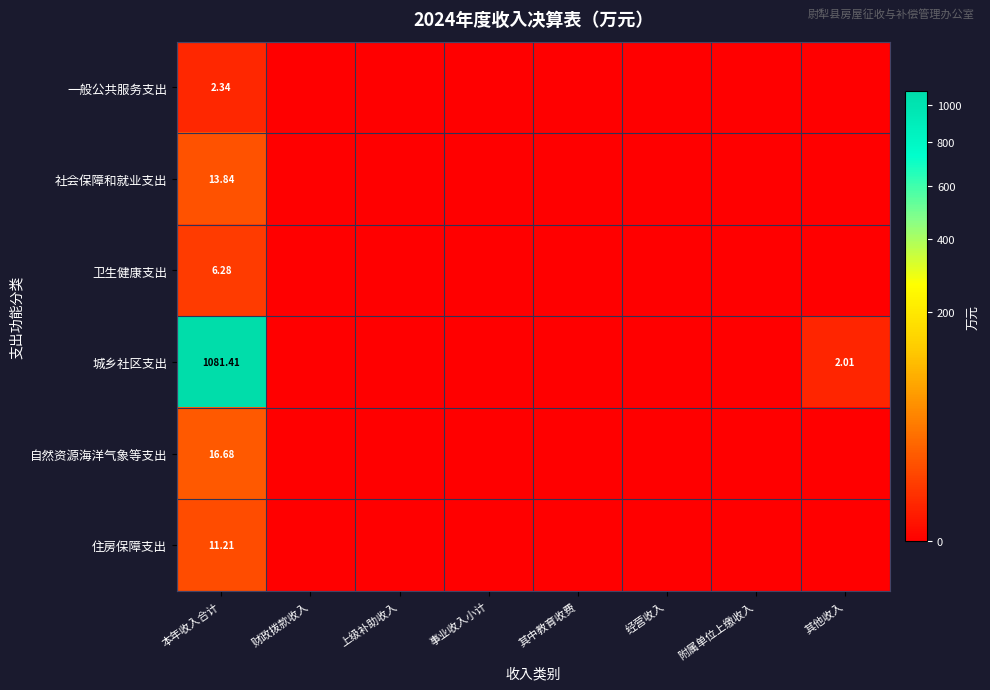

Which has a higher value, 其中教育收费 or 本年收入合计?

本年收入合计